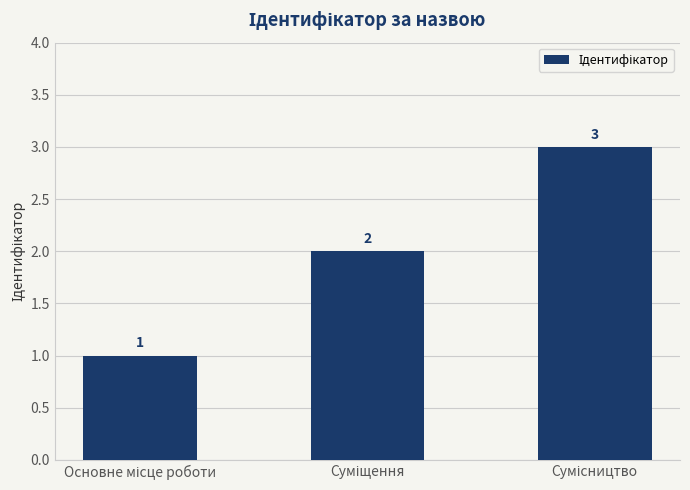

What is the difference between the maximum and minimum values?

2